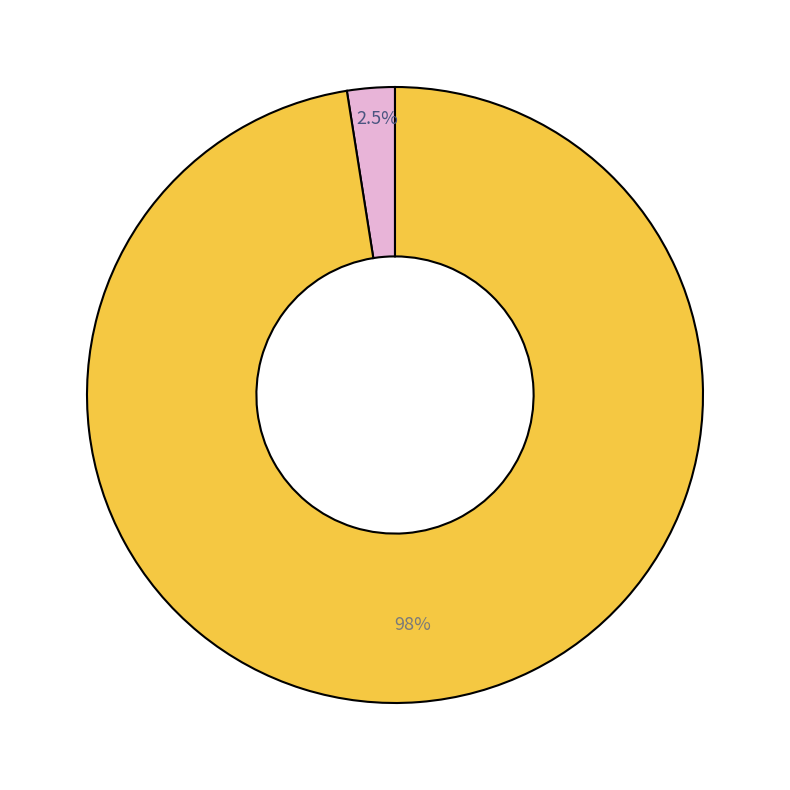

Is there a majority slice in this chart?

Yes